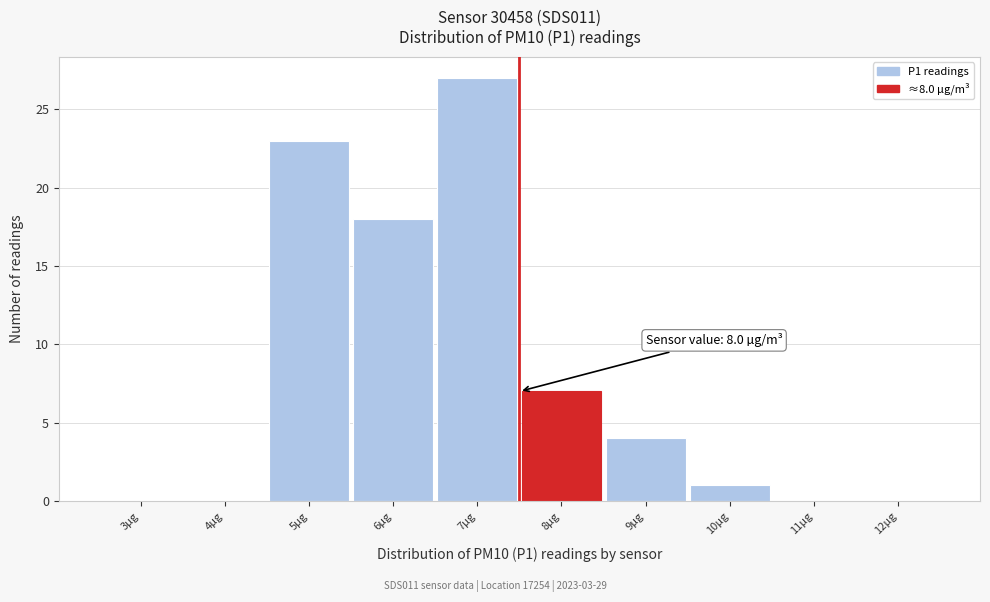

Reading left to right, transcribe all the data shown in this chart.

3µg=0	4µg=0	5µg=23	6µg=18	7µg=27	8µg=7	9µg=4	10µg=1	11µg=0	12µg=0